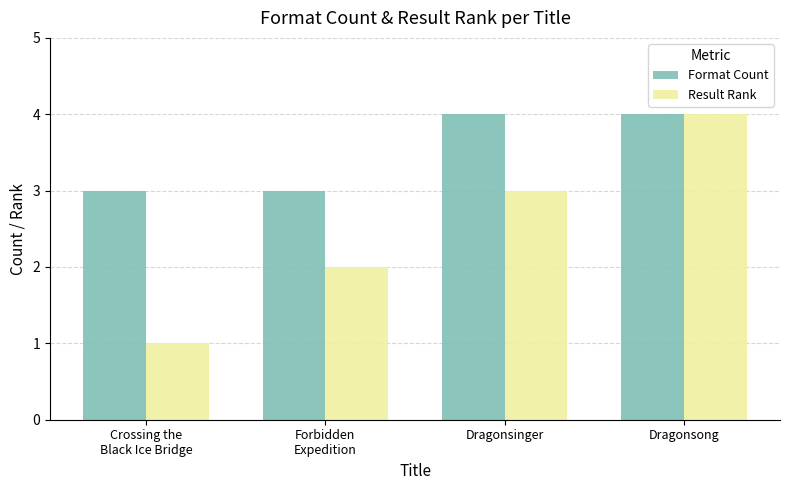

What is the difference between the maximum and minimum values in the Format Count series?

1